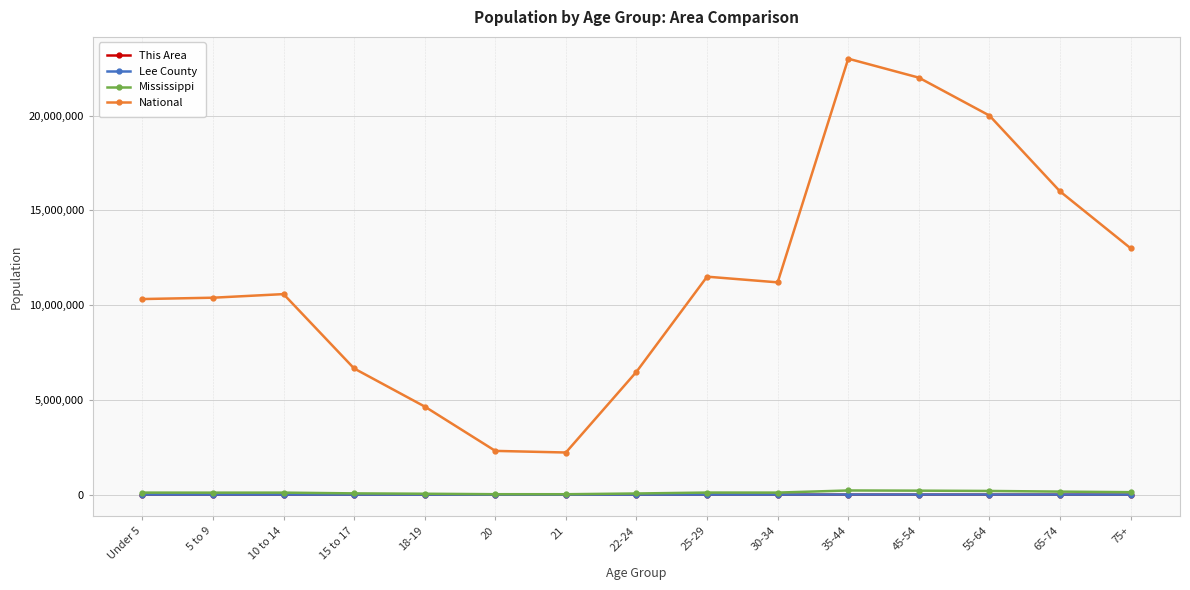

The value of National at 5 to 9 is 10389638. True or false?

True